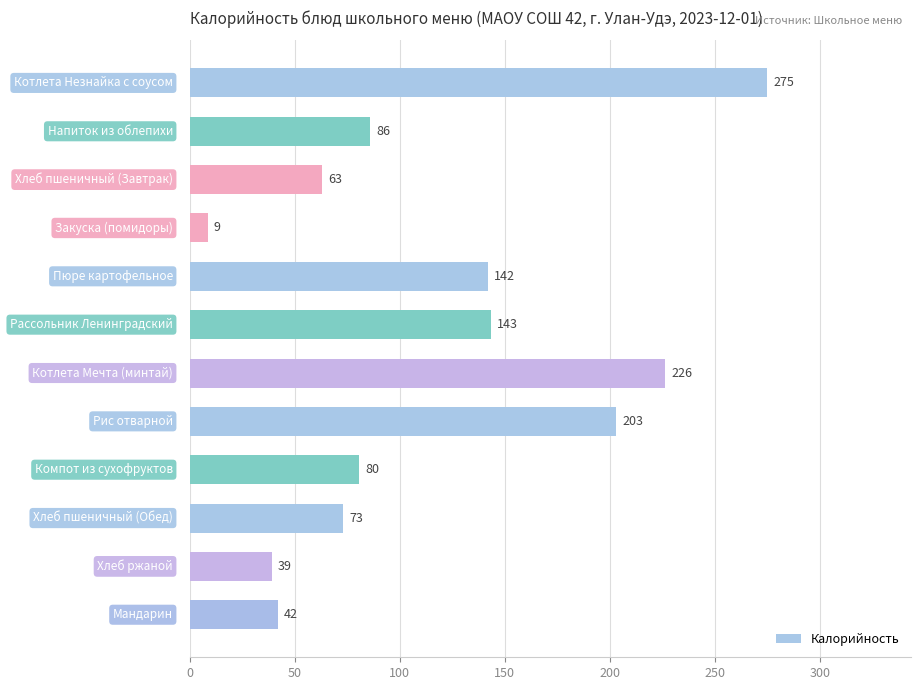

What is the value of the 10th bar from the top?

72.9